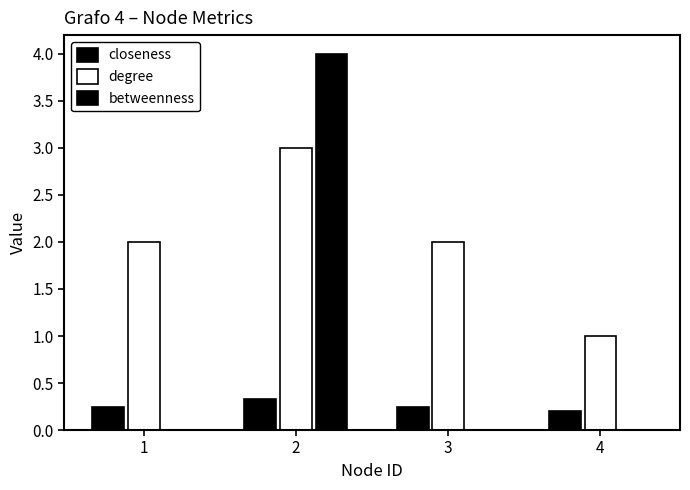

Reading left to right, list all the values displayed in this chart.

closeness: 1=0.2	2=0.3	3=0.2	4=0.2
degree: 1=2.0	2=3.0	3=2.0	4=1.0
betweenness: 1=0.0	2=4.0	3=0.0	4=0.0